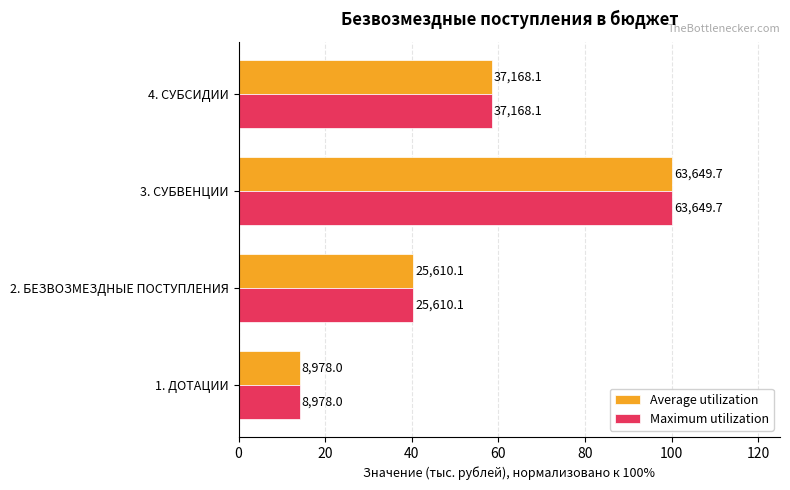

What are all the series names shown in the legend?

Average utilization, Maximum utilization